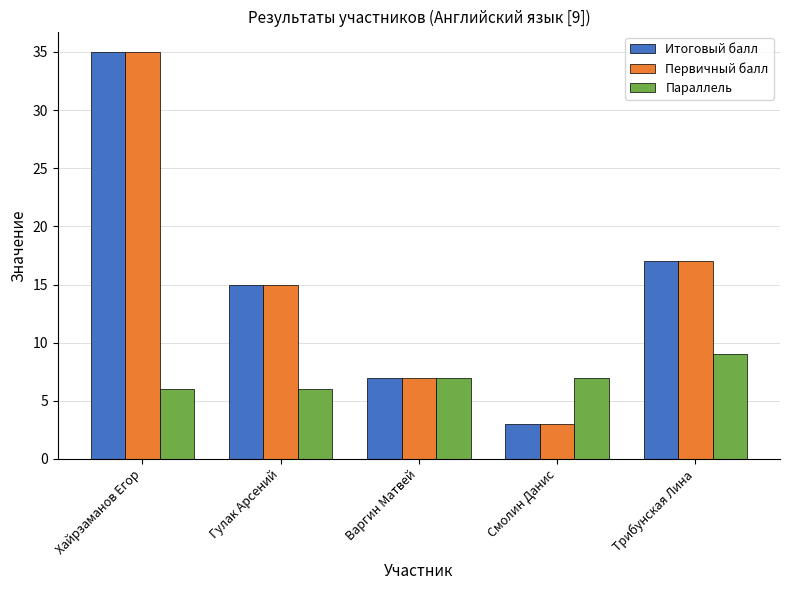

What are all the series names shown in the legend?

Итоговый балл, Первичный балл, Параллель